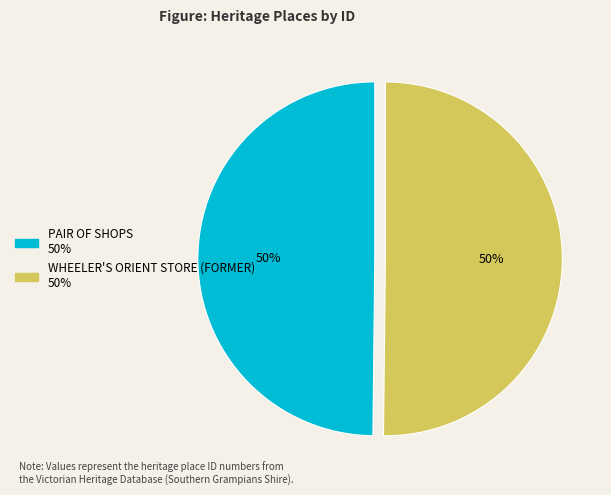

How many segments does this pie chart have?

2